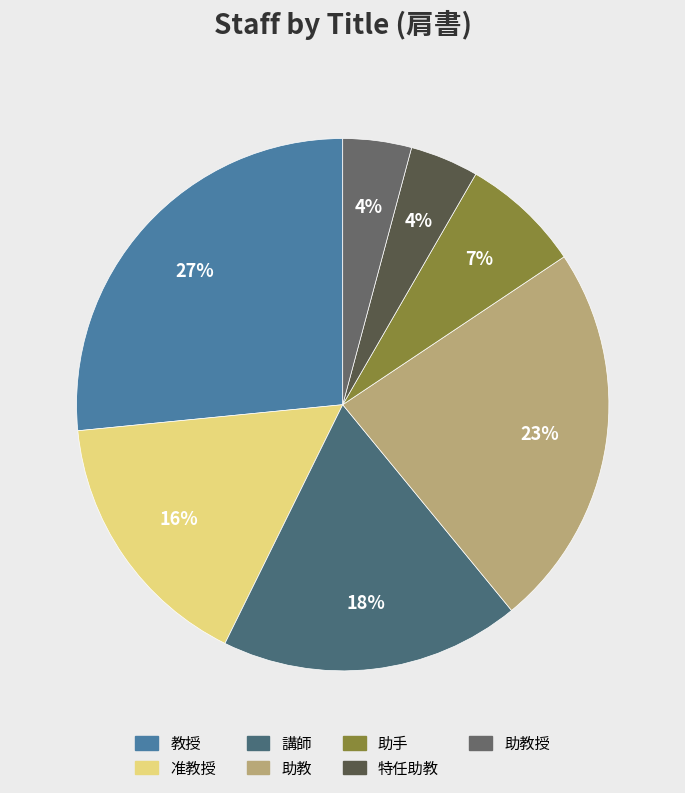

How many segments does this pie chart have?

7